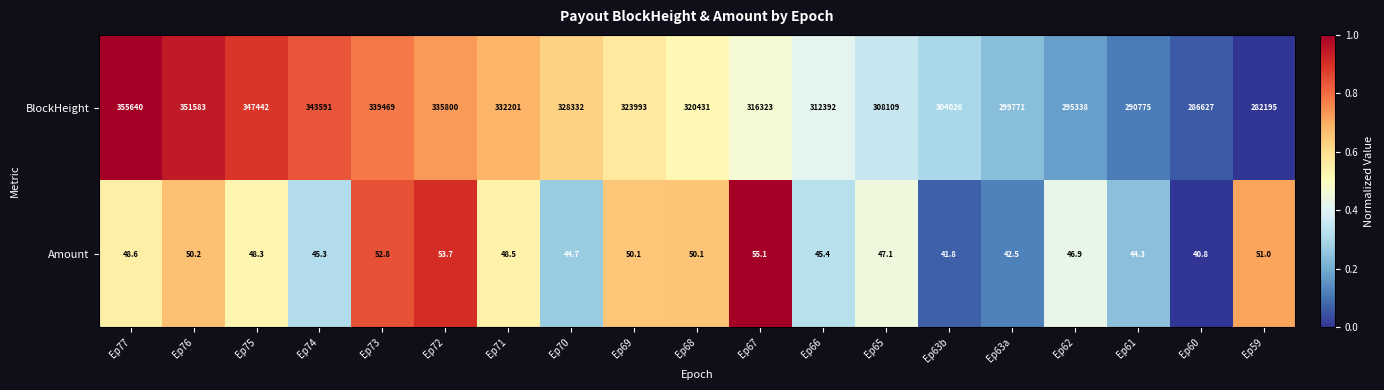

What is the spread (max minus min) of values at Ep69?

323942.9